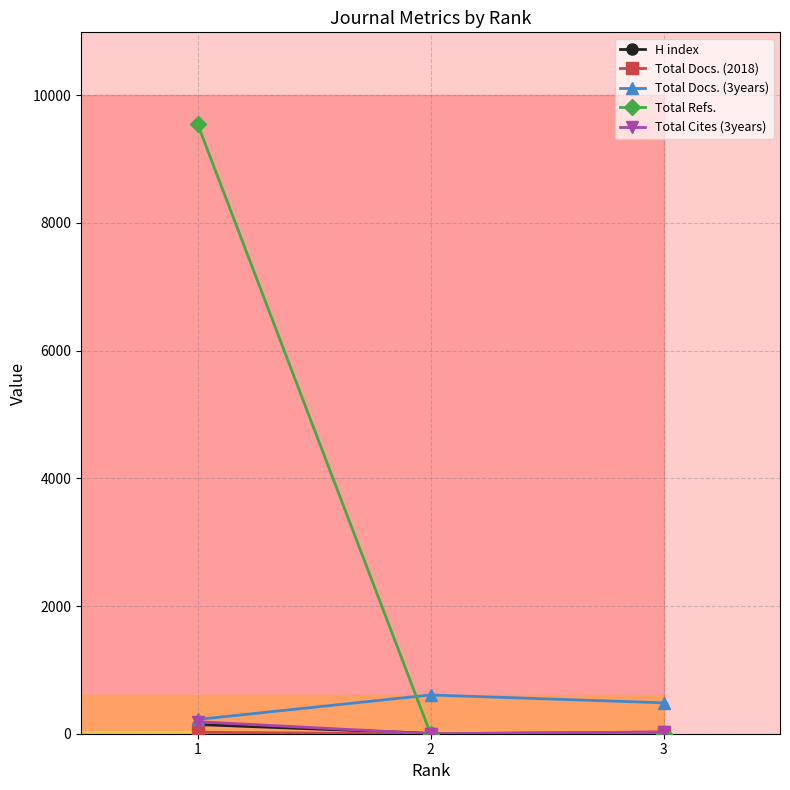

Which series has the largest total across all categories?

Total Refs.